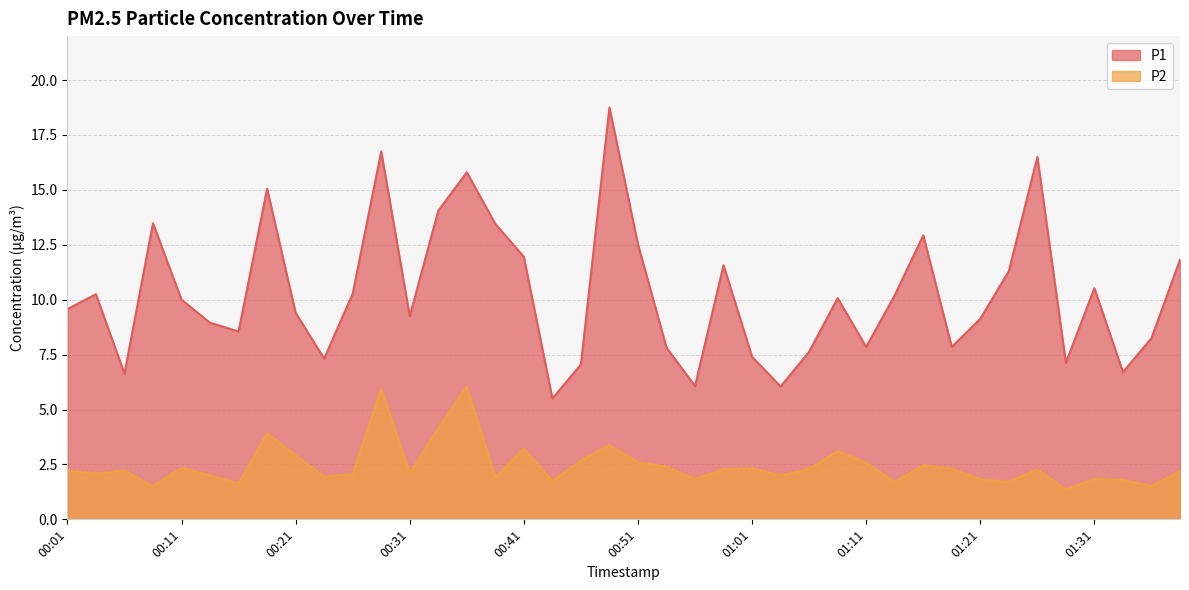

Where is P2 nearest to the value 3?

00:21